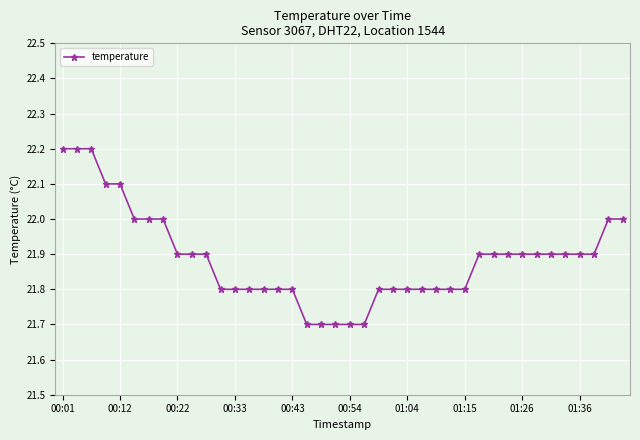

What is the average value?

21.9